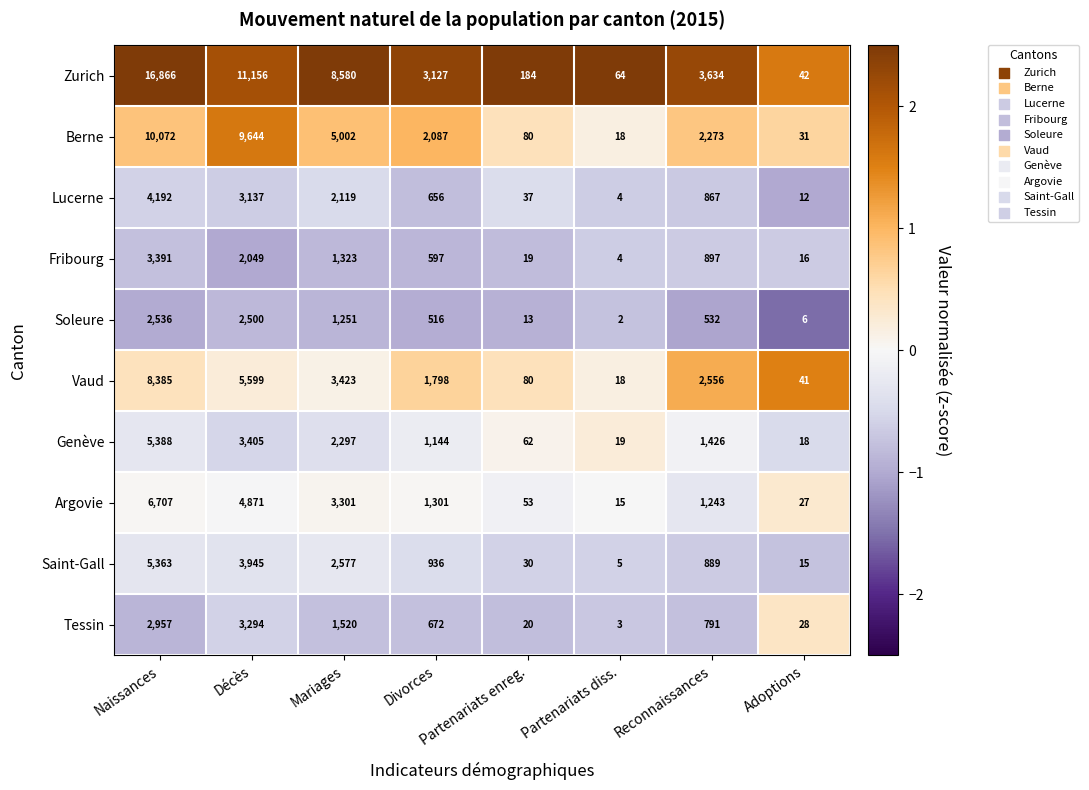

Is it true that Vaud equals 18 at Partenariats diss.?

True